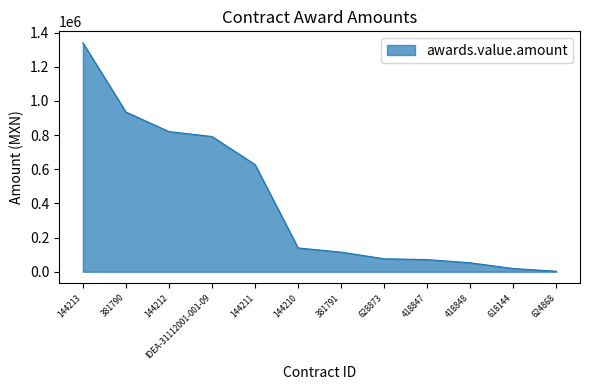

The chart shows a value of 114861.1 at 381791. True or false?

True